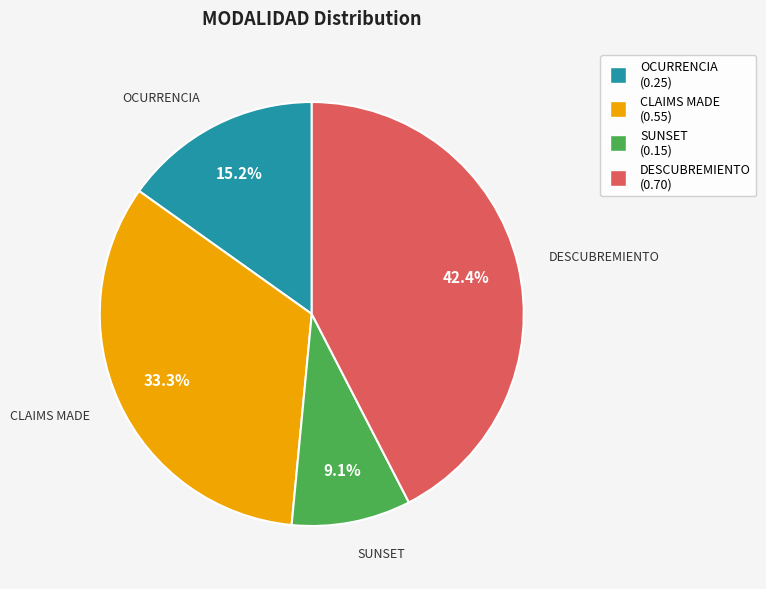

To the nearest percent, what is the difference between the SUNSET and DESCUBREMIENTO slice percentages?

33%